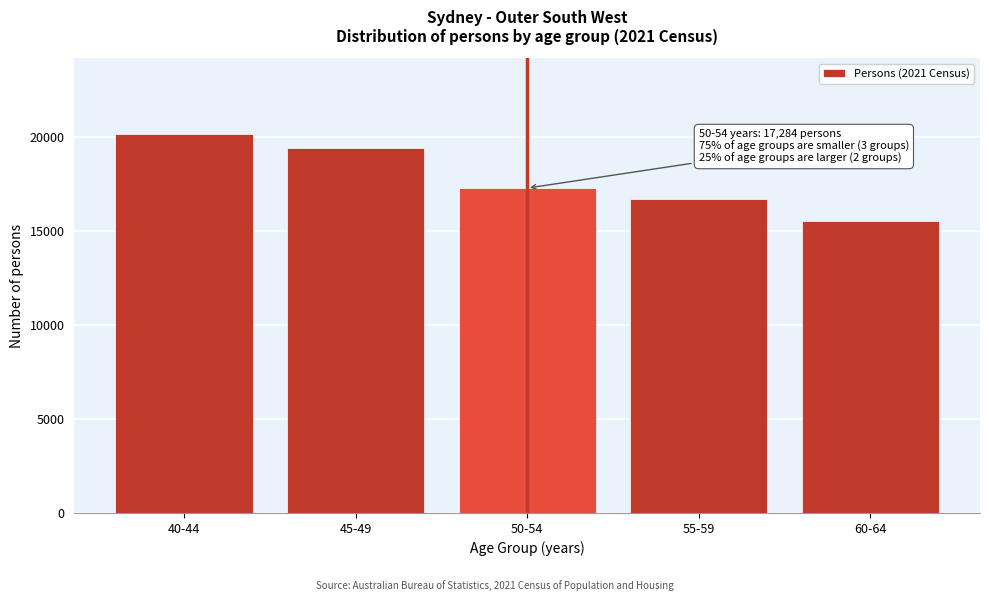

Reading left to right, list all the values displayed in this chart.

20159	19409	17284	16700	15545